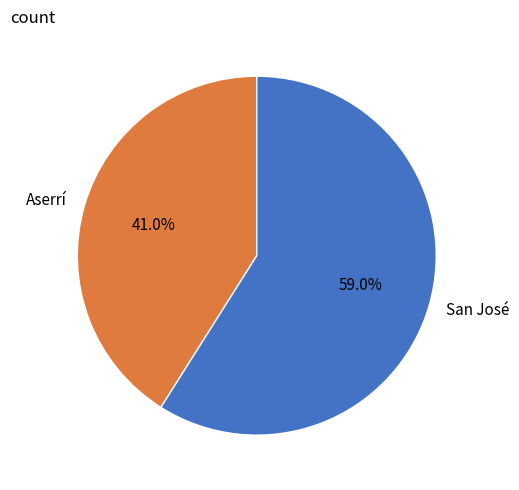

Count the number of slices in the pie.

2